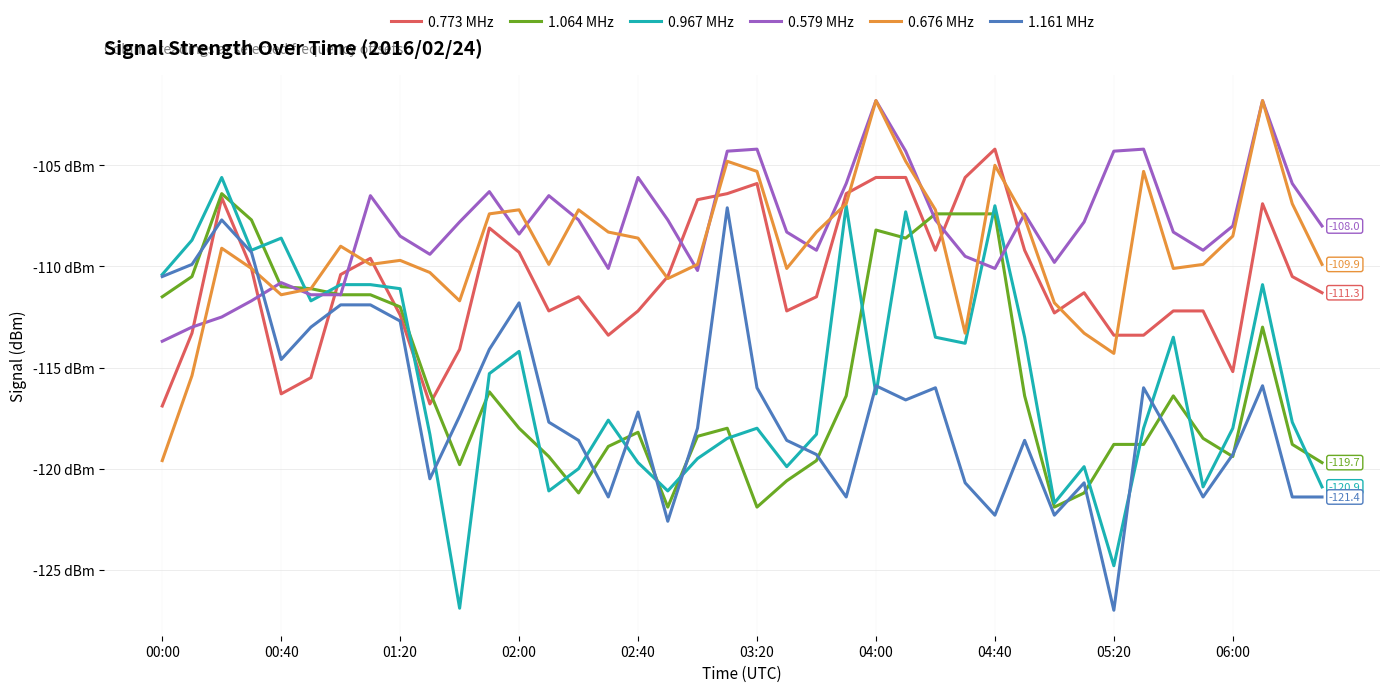

What is the smallest value displayed?

-127.0